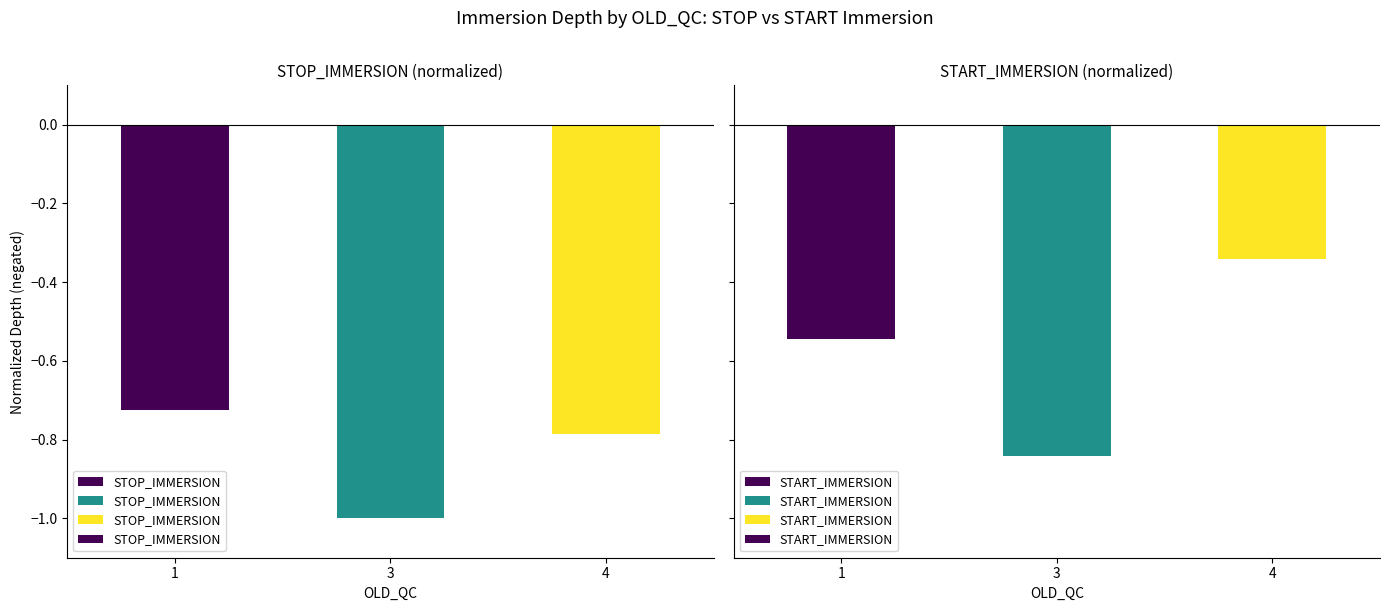

Reading right to left, extract all data points from this chart.

STOP_IMMERSION: -0.8	-1.0	-0.7
START_IMMERSION: -0.3	-0.8	-0.5